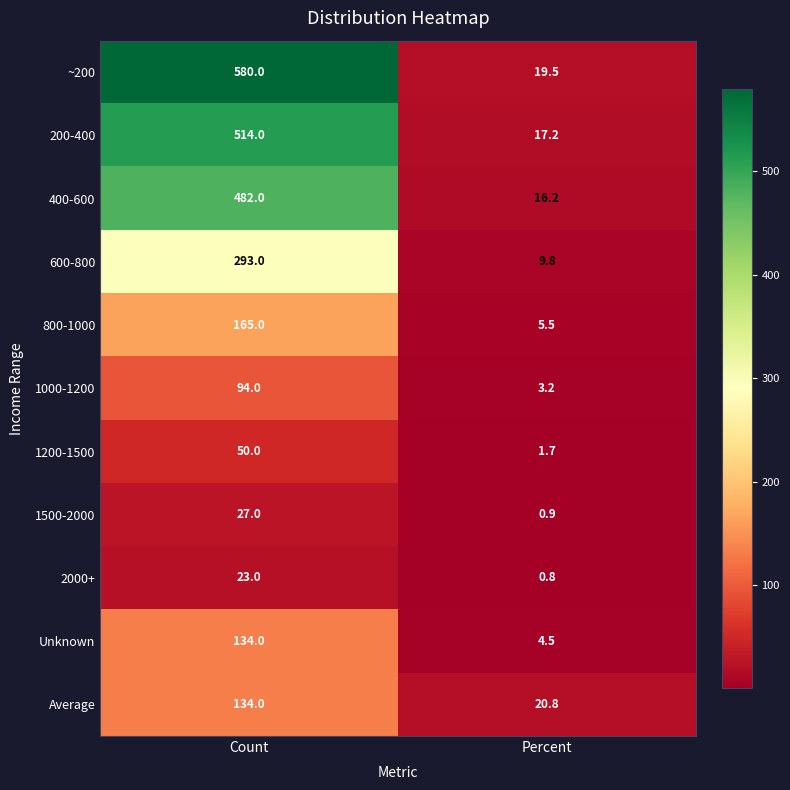

Reading left to right, list all the values displayed in this chart.

~200: 580.0	19.5
200-400: 514.0	17.2
400-600: 482.0	16.2
600-800: 293.0	9.8
800-1000: 165.0	5.5
1000-1200: 94.0	3.2
1200-1500: 50.0	1.7
1500-2000: 27.0	0.9
2000+: 23.0	0.8
Unknown: 134.0	4.5
Average: 134.0	20.8